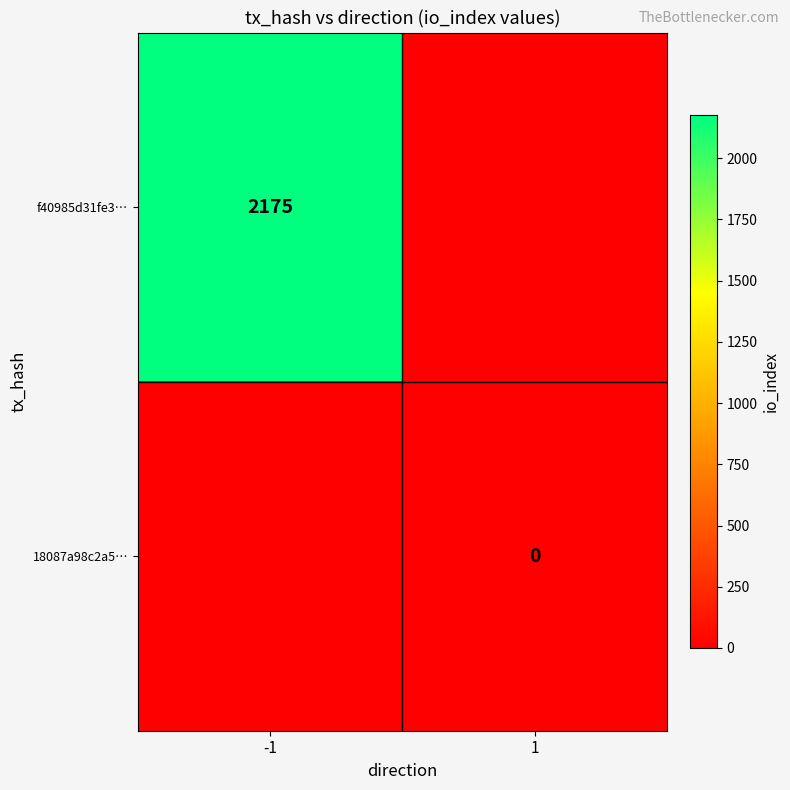

True or false: f40985d31fe3… has a value of 2968 at -1.

False